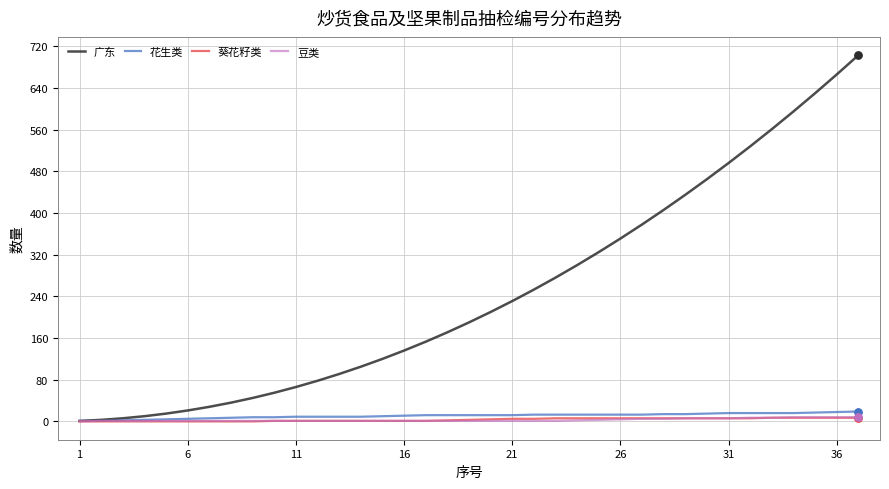

Which series has the largest range (max minus min)?

广东